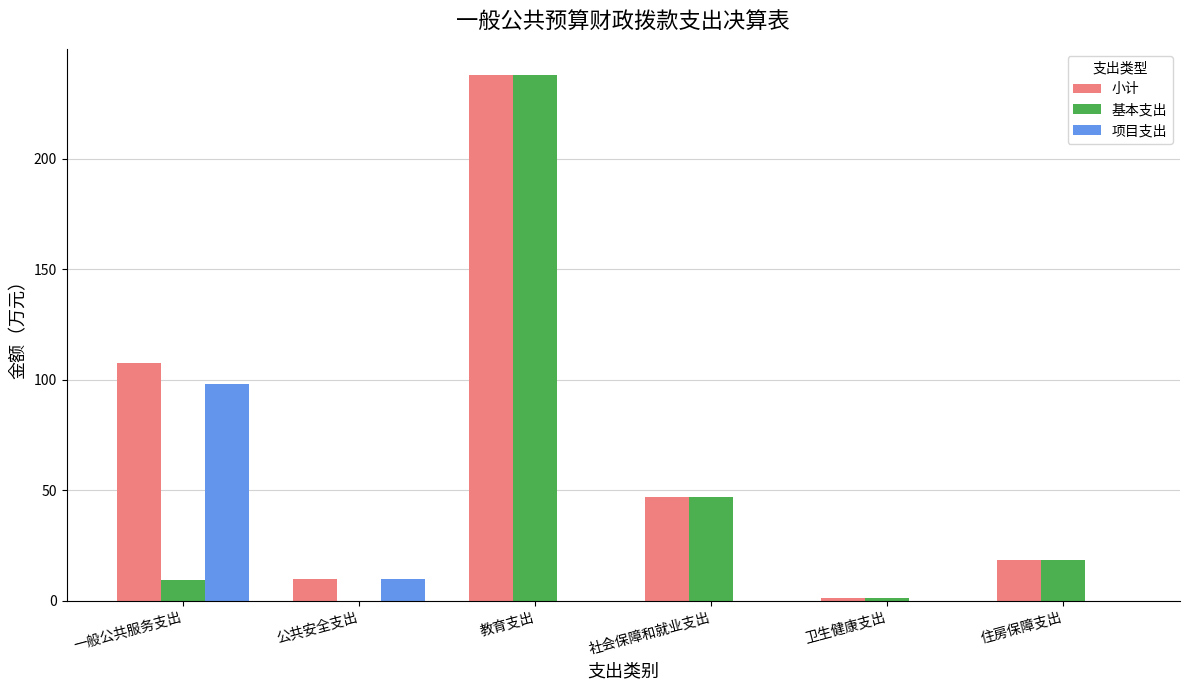

At which category is the sum across all series the highest?

教育支出